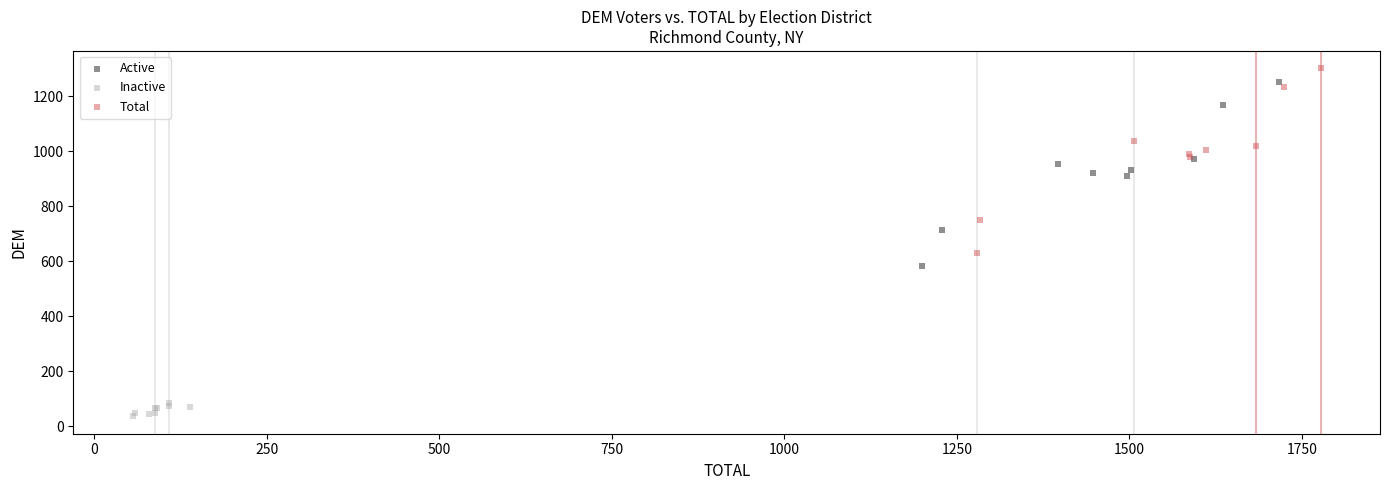

Which series reaches the minimum Y coordinate?

Inactive